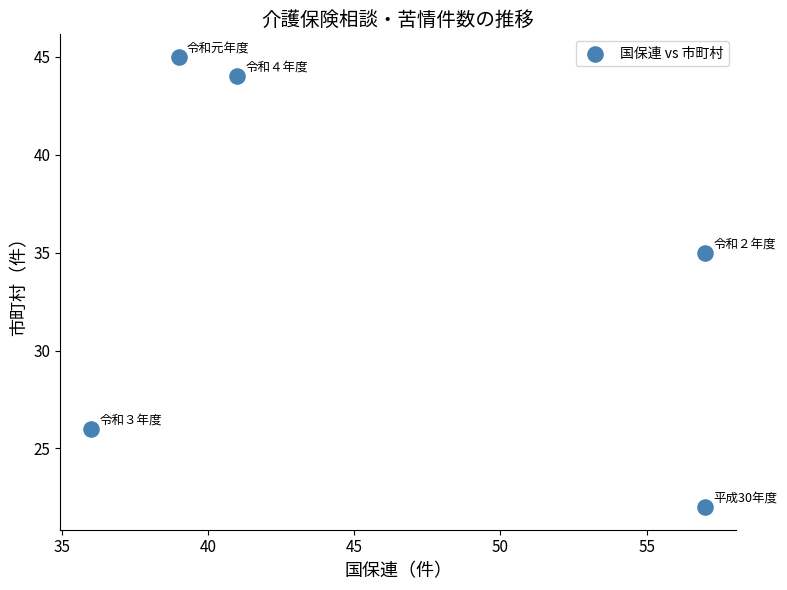

What Y value in the scatter plot is closest to 33?

35